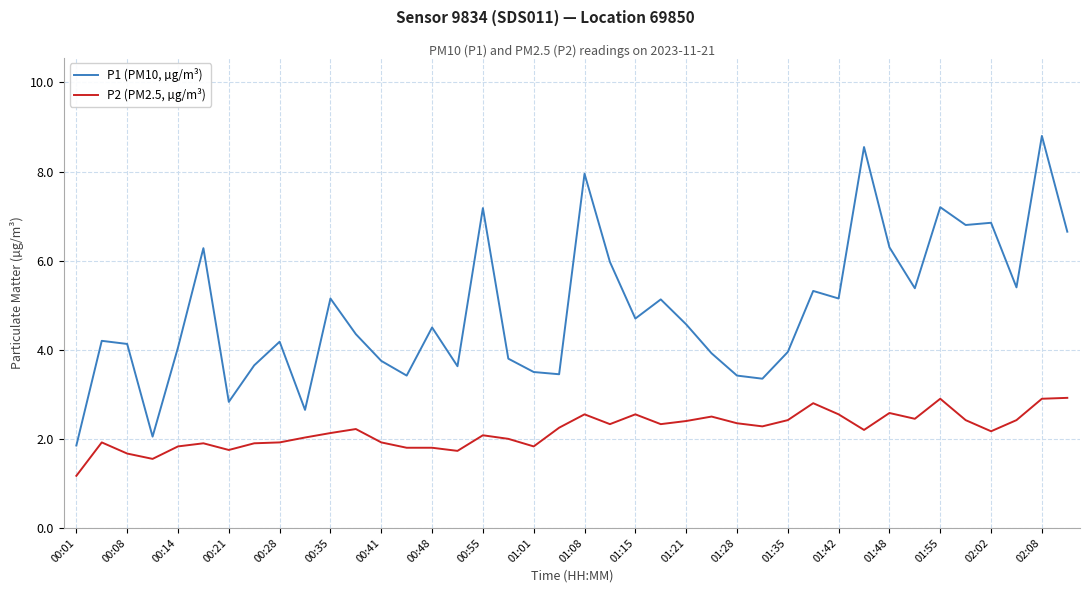

What is the maximum value shown in the chart?

8.8